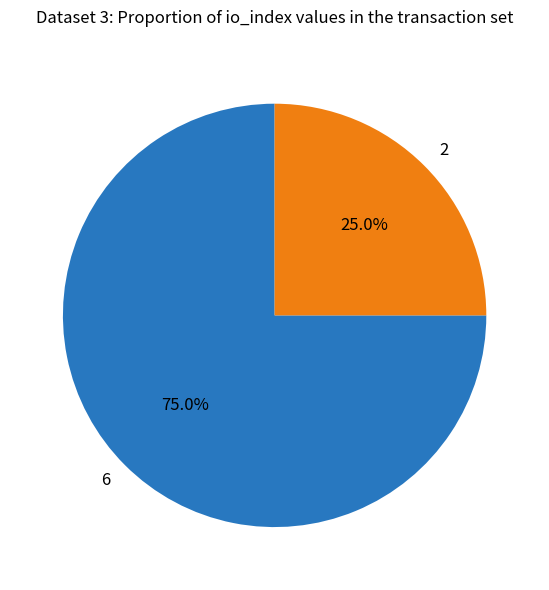

What percentage is the 6 slice, to the nearest percent?

75%